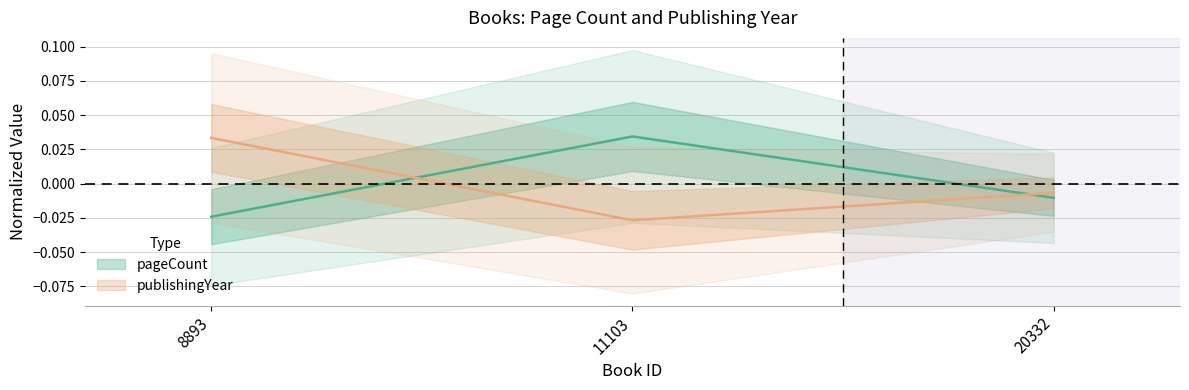

Which series changed the most between 8893 and 20332?

publishingYear